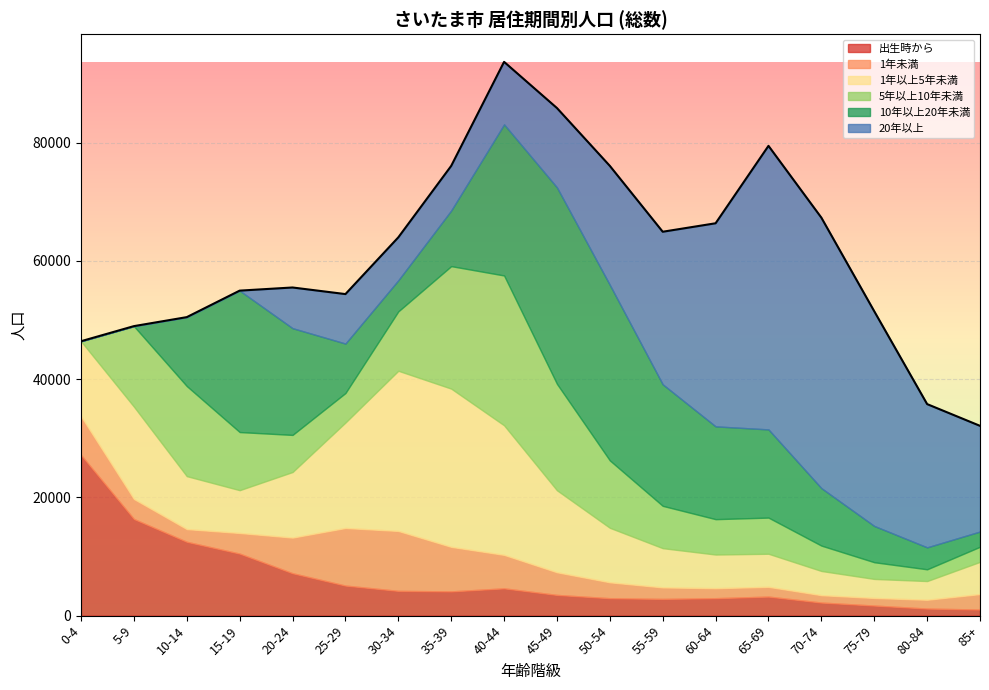

At which label is 20年以上 closest to 23979?

80-84